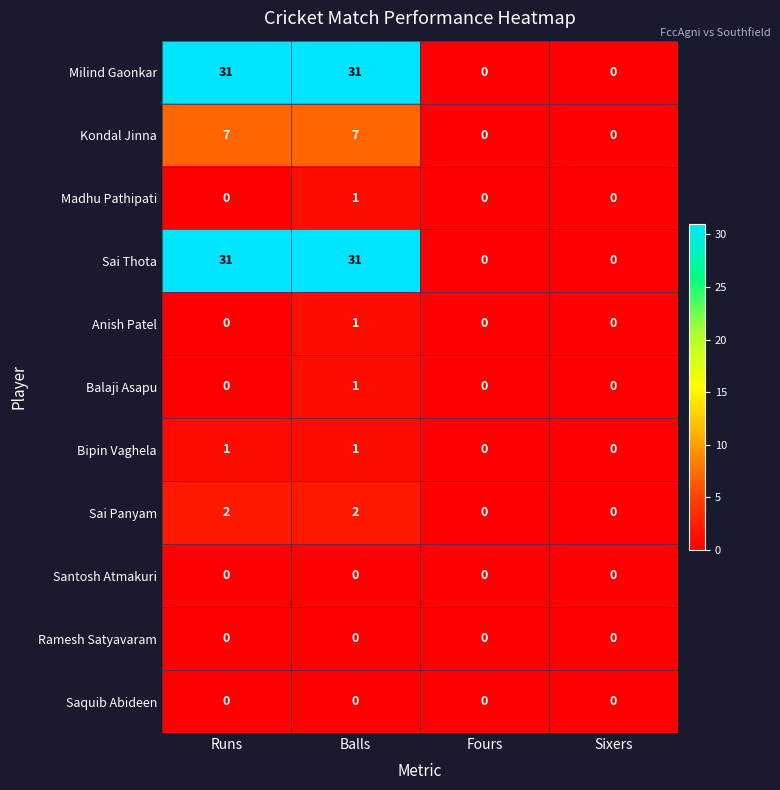

What is the total value across all series at Runs?

72